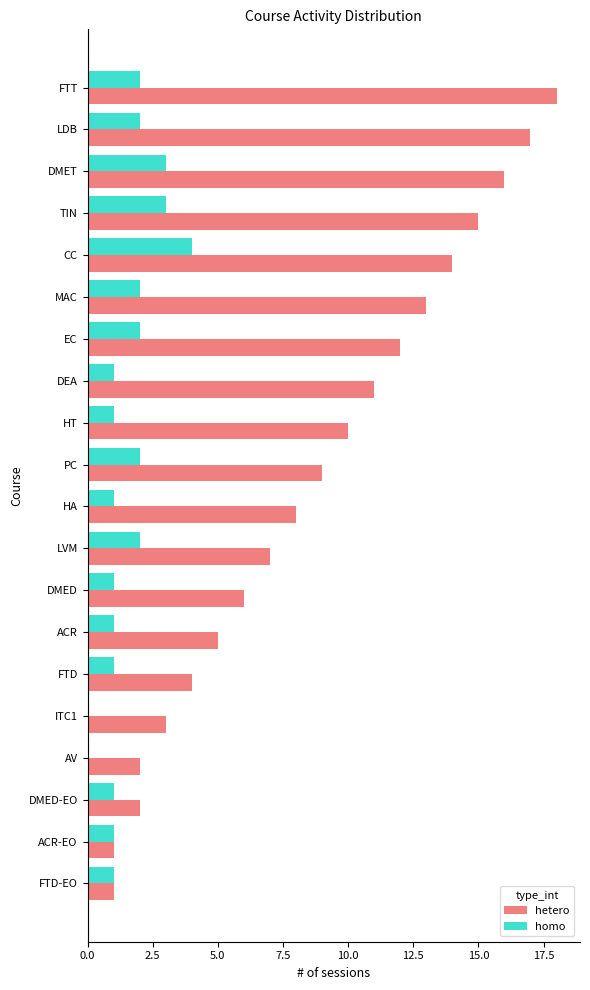

What is the sum of all homo values?

31